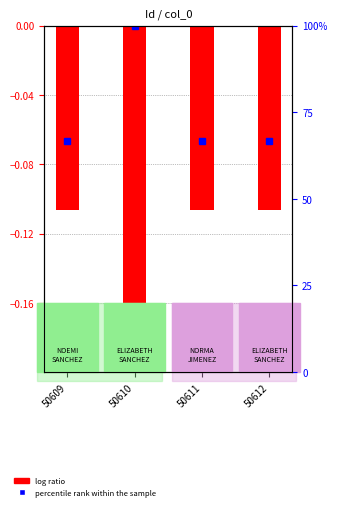

What is the value of the 4th bar from the left?

-0.1